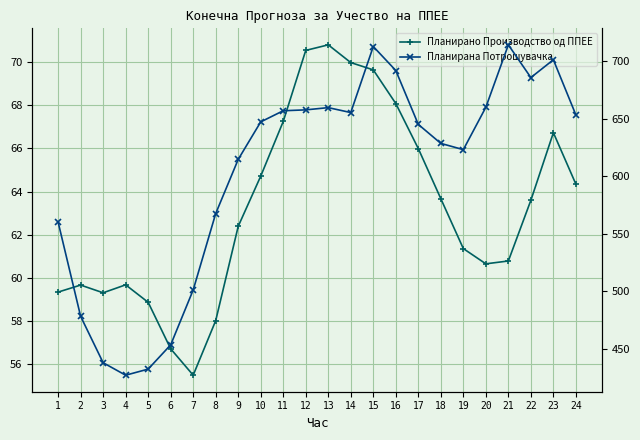

Reading left to right, transcribe all the data shown in this chart.

Планирано Производство од ППЕЕ: 1=59.3	2=59.7	3=59.3	4=59.7	5=58.9	6=56.7	7=55.5	8=58.0	9=62.4	10=64.7	11=67.3	12=70.6	13=70.8	14=70.0	15=69.7	16=68.1	17=66.0	18=63.7	19=61.3	20=60.6	21=60.8	22=63.6	23=66.7	24=64.3
Планирана Потрошувачка: 1=560.1	2=478.0	3=437.6	4=426.8	5=432.1	6=453.2	7=501.0	8=567.5	9=614.7	10=647.3	11=657.0	12=657.8	13=659.8	14=655.5	15=713.0	16=692.1	17=645.1	18=628.6	19=623.2	20=660.1	21=714.4	22=685.9	23=701.4	24=653.4